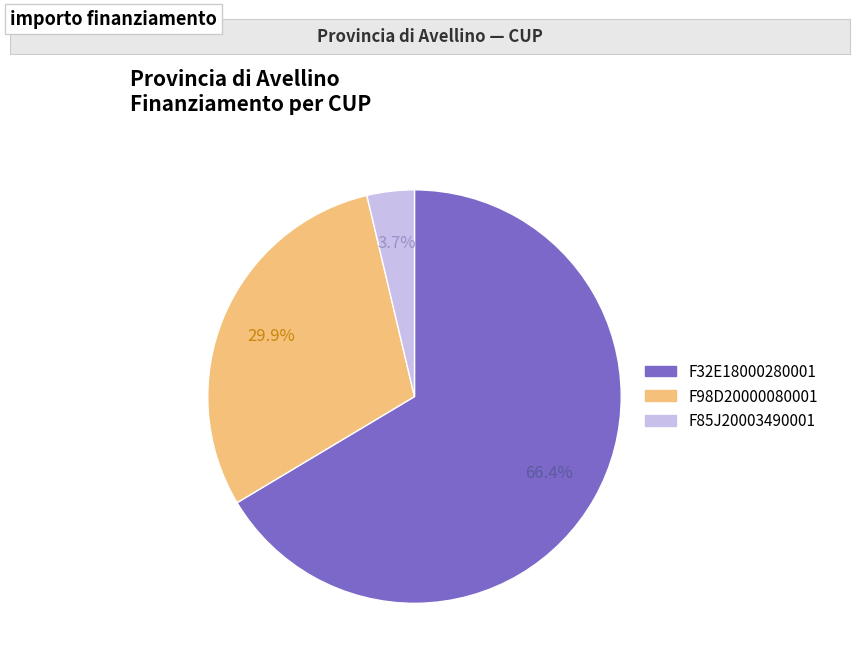

Which category has the biggest portion of the pie?

F32E18000280001